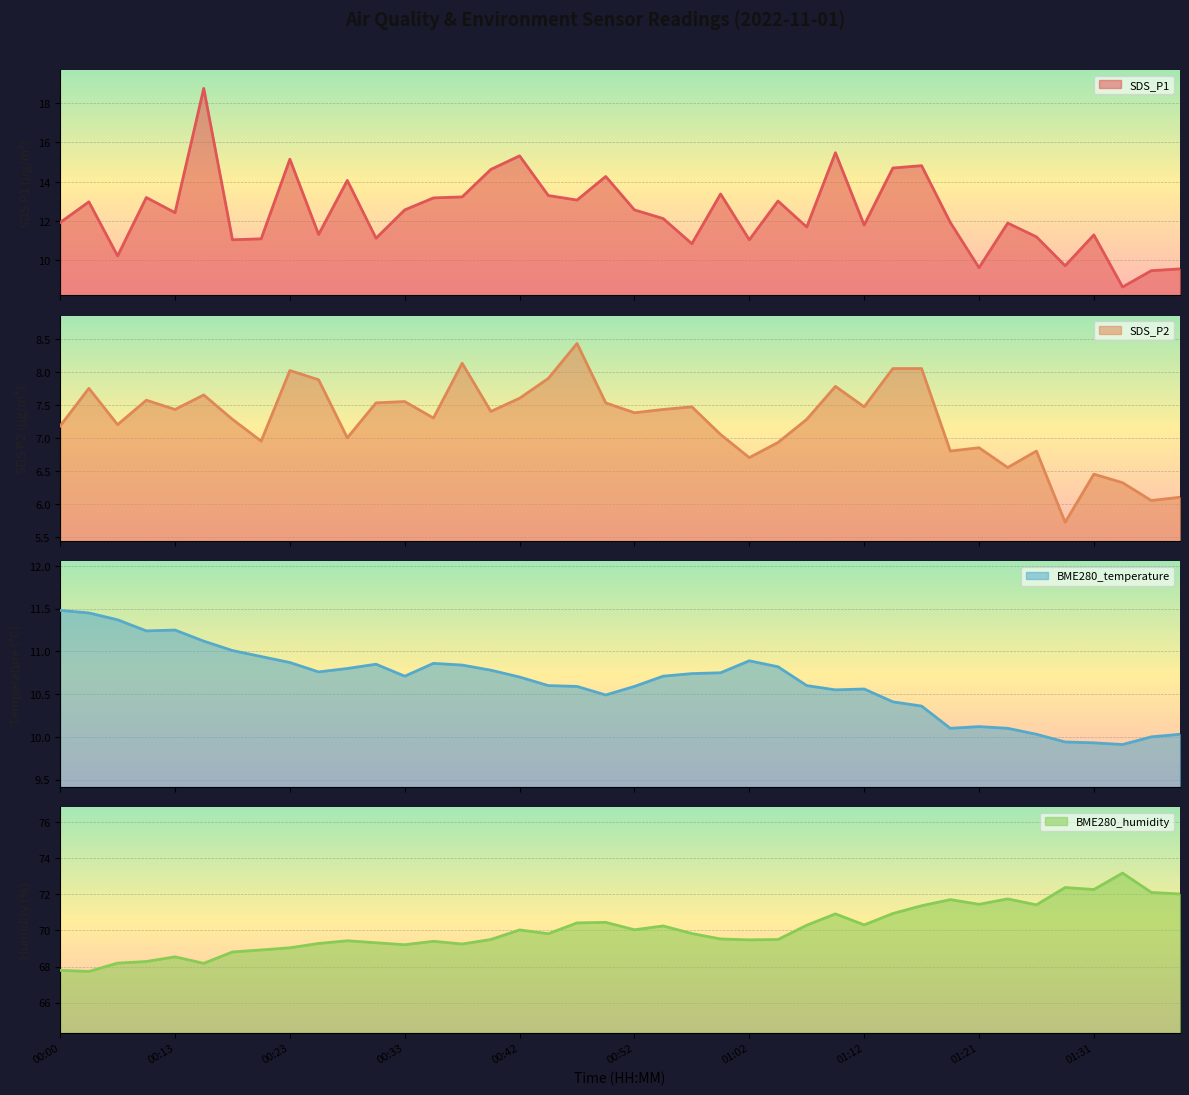

Read the BME280_temperature value at 01:19.

10.1